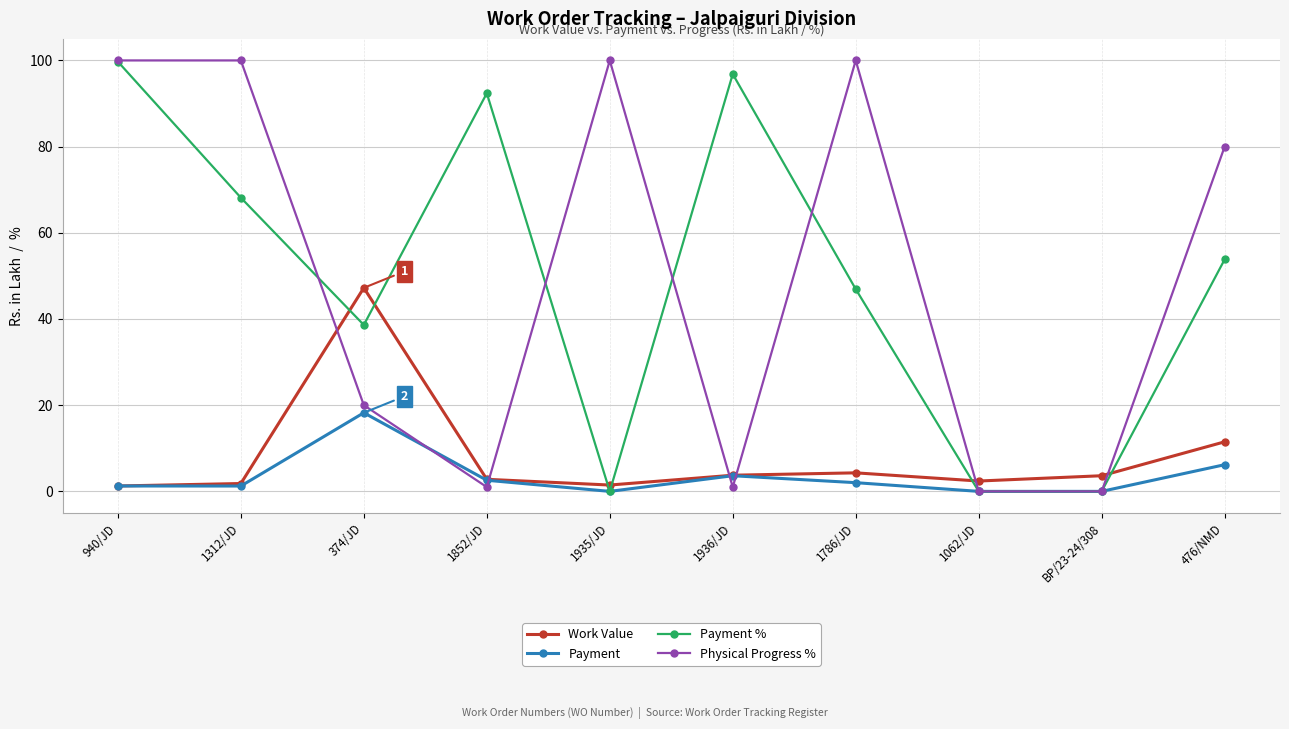

The Physical Progress % series shows 1.0 at 1852/JD. True or false?

True